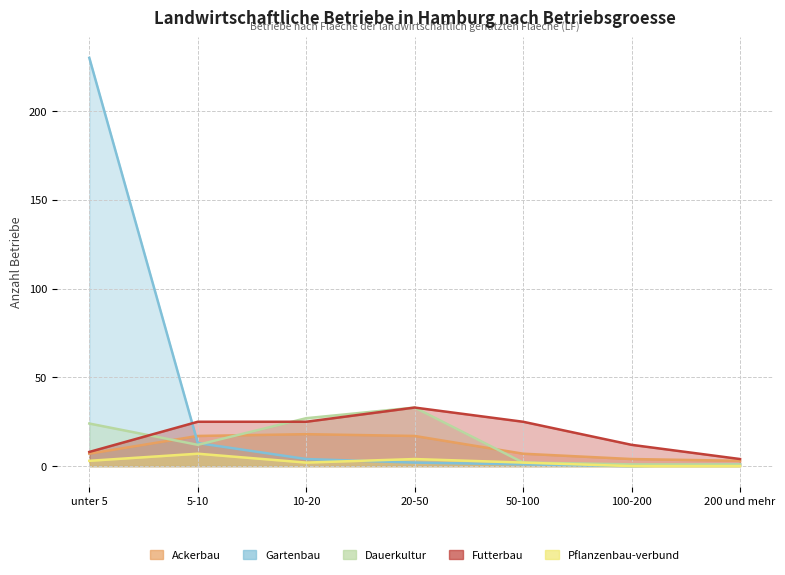

What is the value of the Ackerbau point at the 1st from the left?

7